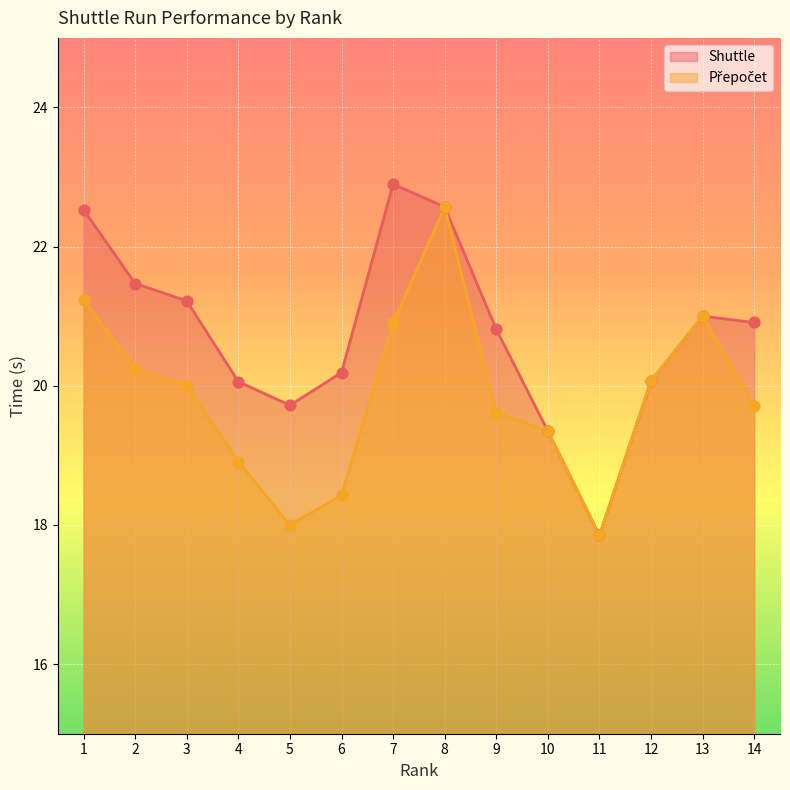

At how many categories does at least one series exceed 21?

5